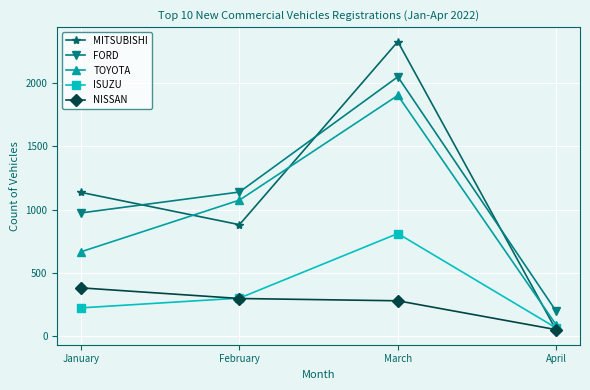

What is the difference between the highest and lowest values at March?

2047